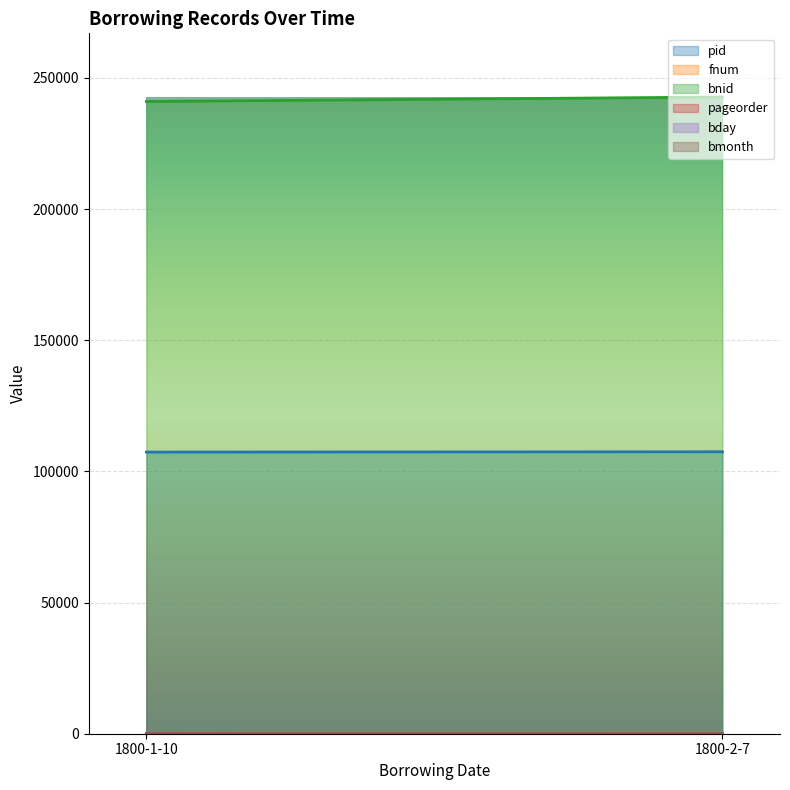

Between 1800-2-7 and 1800-1-10, which is larger?

1800-2-7